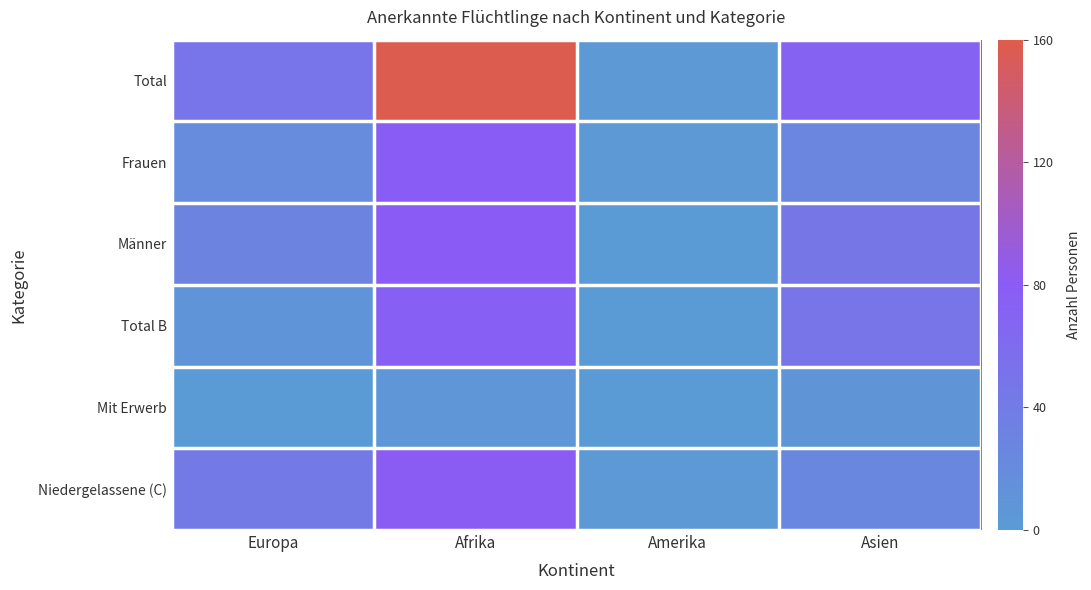

Which series has the largest total across all categories?

Total